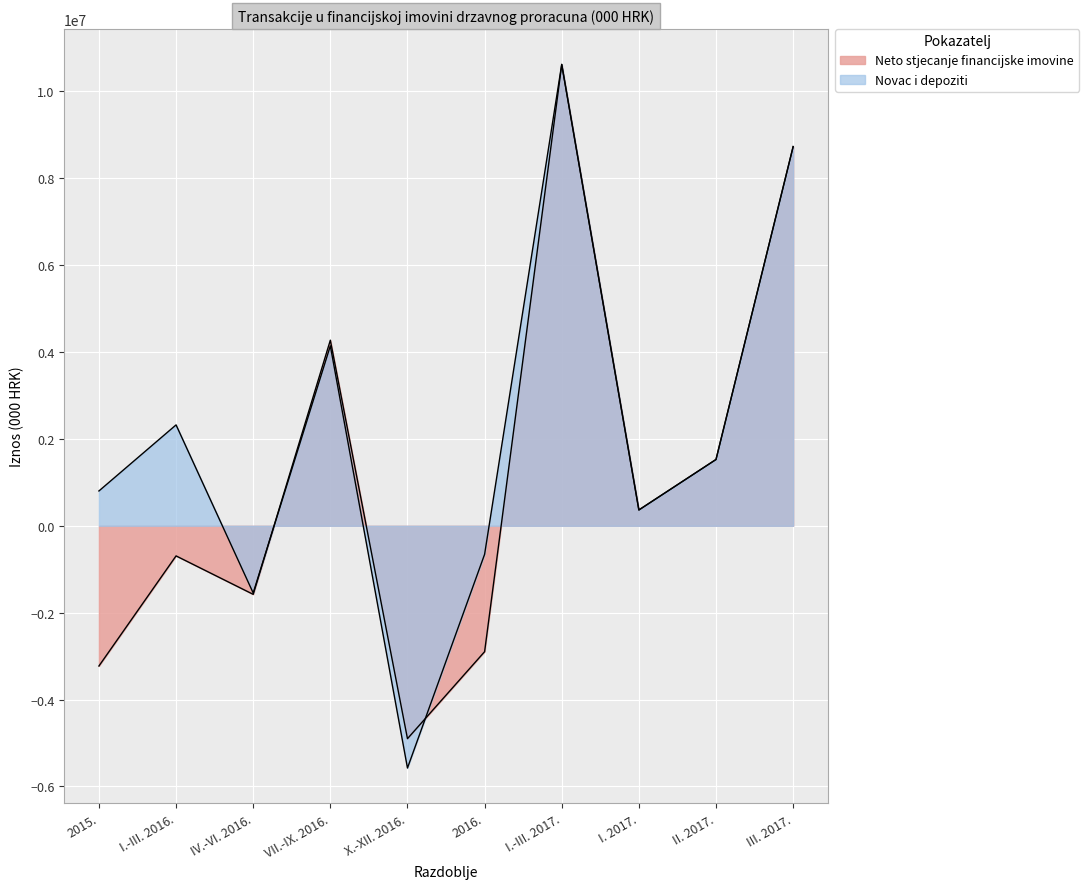

In Neto stjecanje financijske imovine, how many points are lower than both neighbors (excluding endpoints)?

3